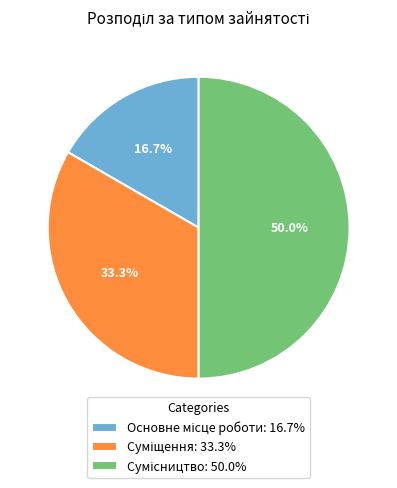

True or false: Основне місце роботи accounts for 4% of the total.

False